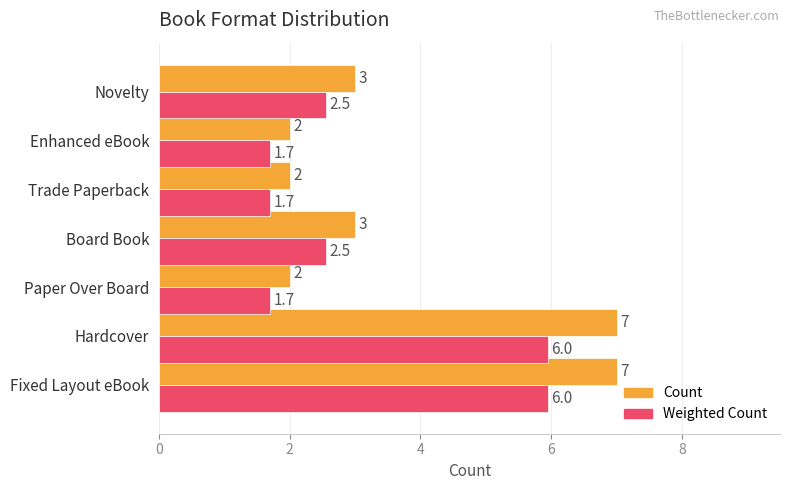

Rank the series by their average value, from lowest to highest.

Weighted Count, Count